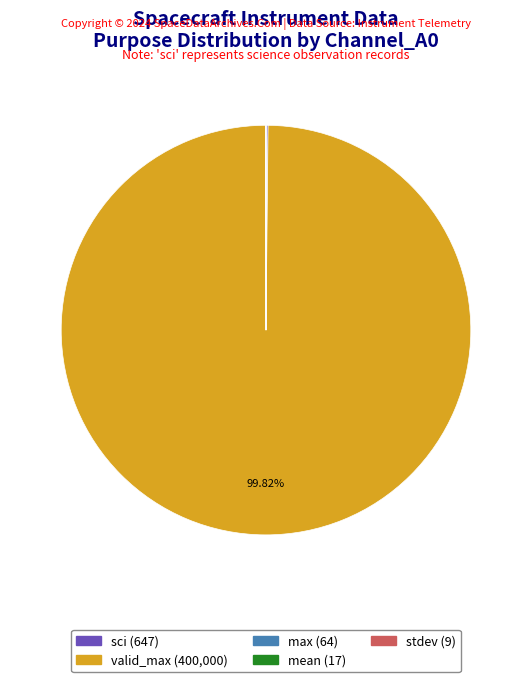

Is there any slice that represents more than half of the pie?

Yes